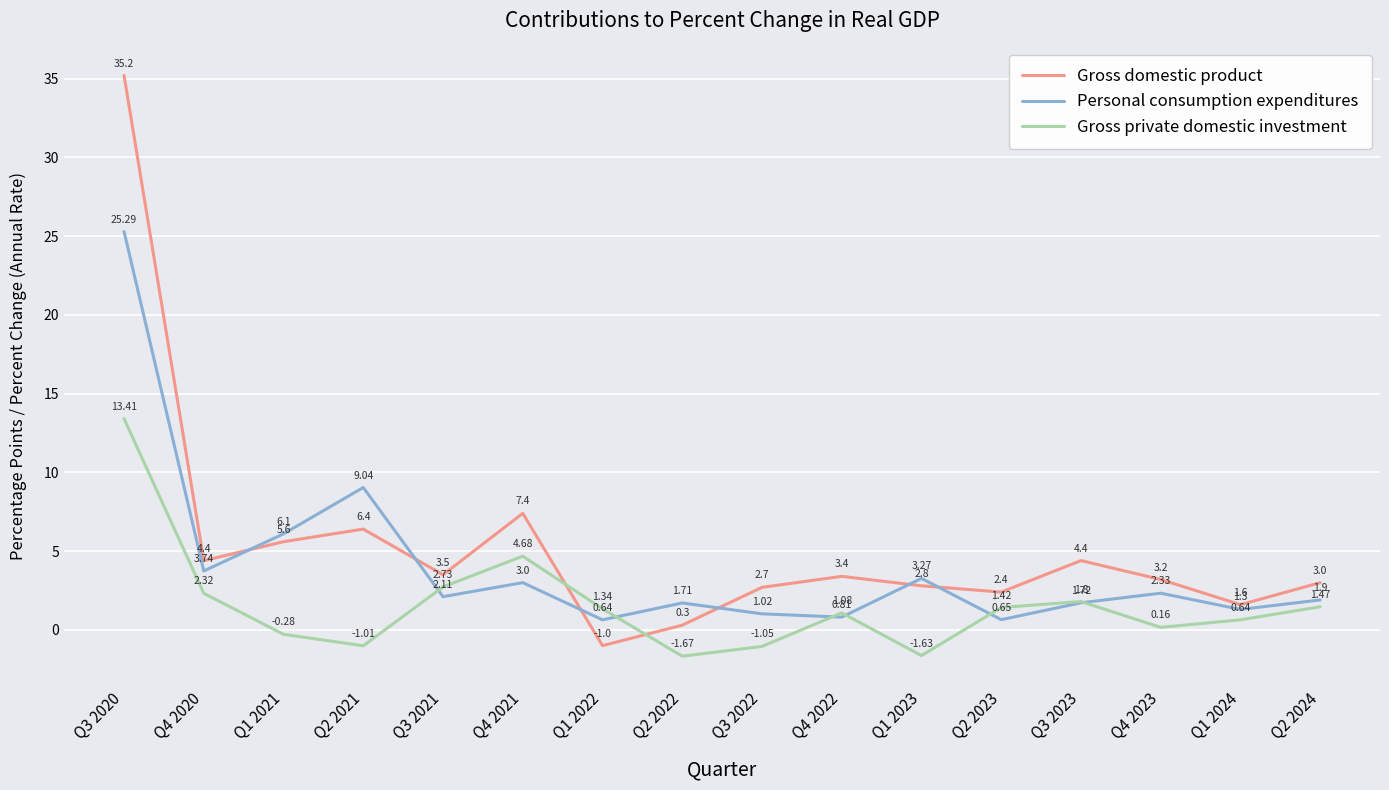

Rank the series by their average value, from highest to lowest.

Gross domestic product, Personal consumption expenditures, Gross private domestic investment